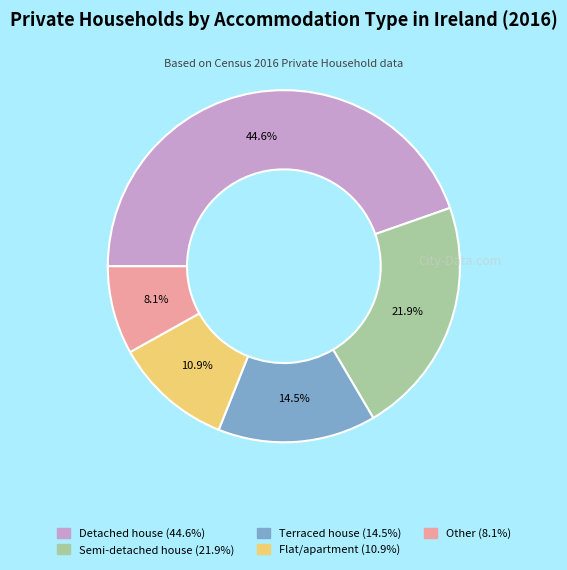

Do Detached house and Terraced house together represent more than half of the pie?

Yes